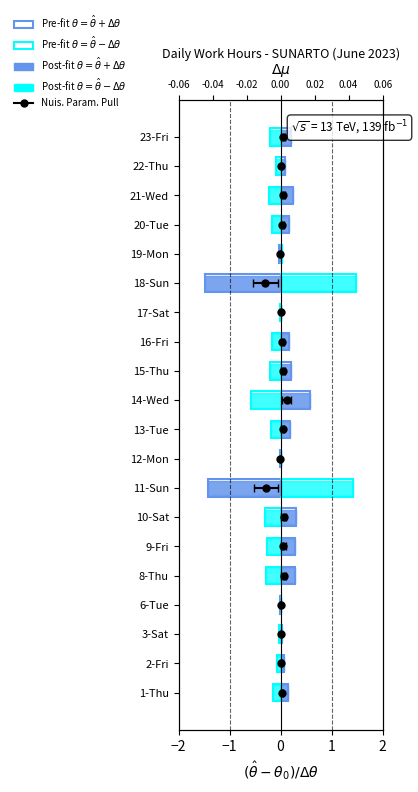

Between 14-Wed and 23-Fri, which is larger?

14-Wed